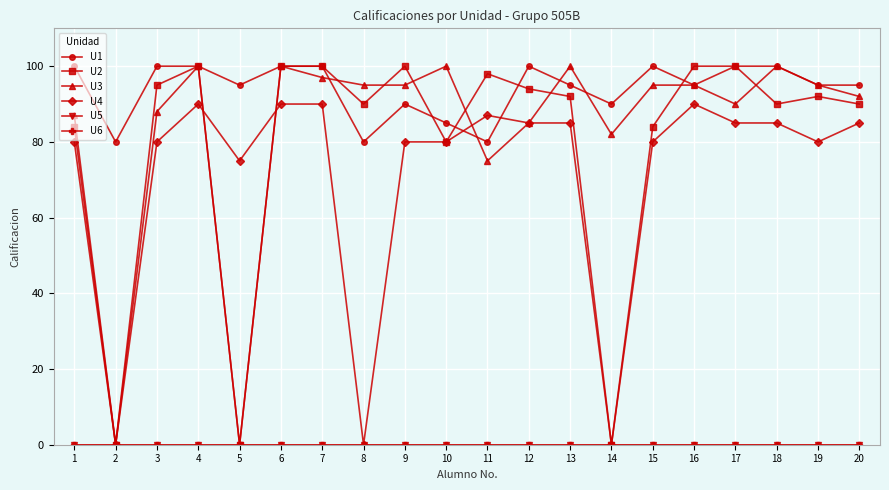

Does the chart have visible grid lines?

Yes